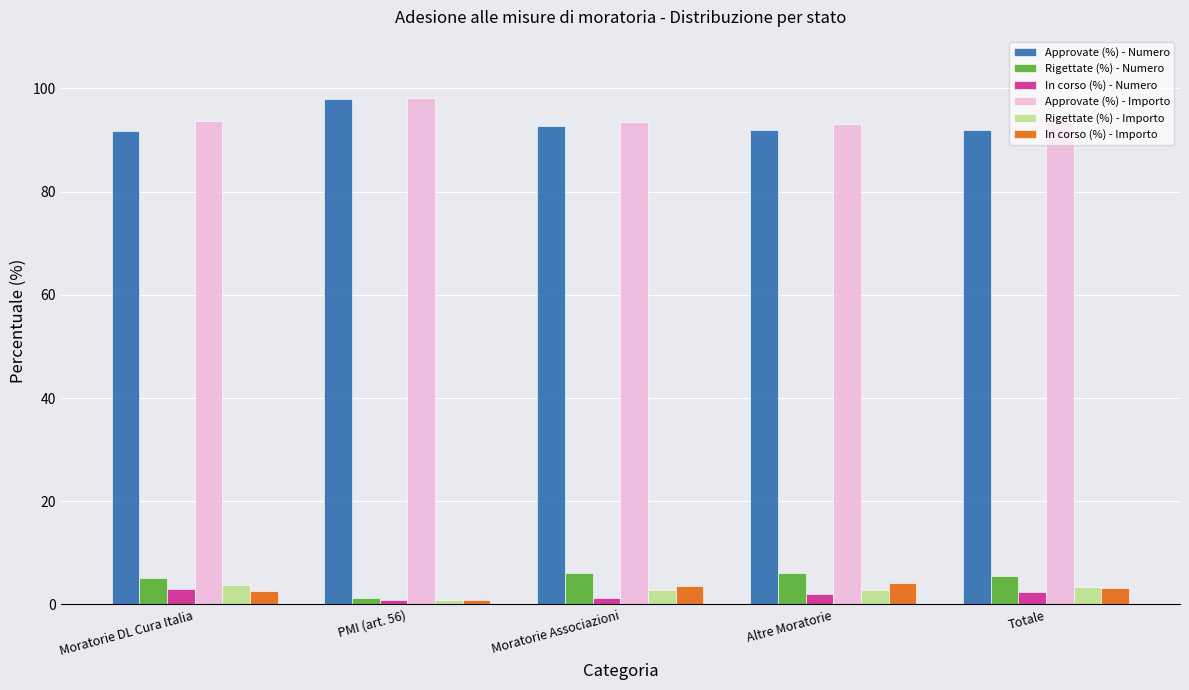

The Approvate (%) - Importo series shows 43.1 at Altre Moratorie. True or false?

False